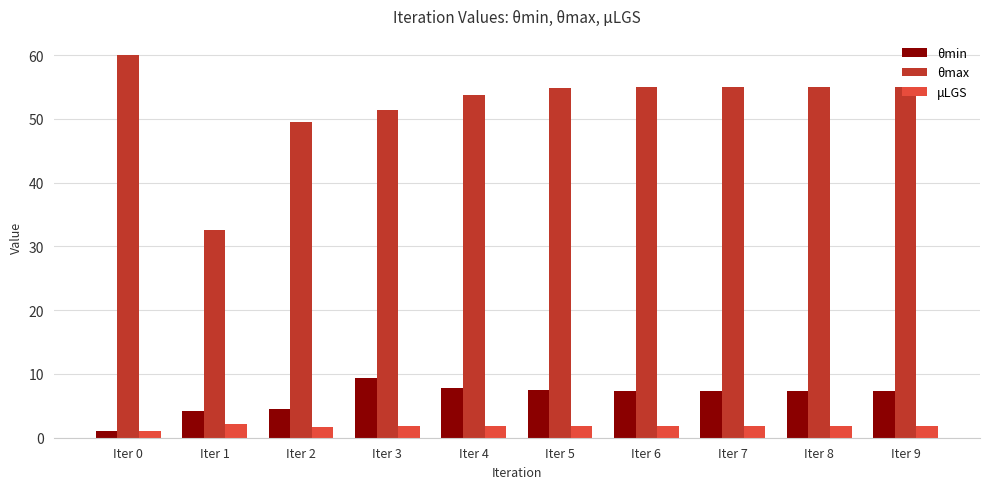

How many data points in μLGS are above 1?

9